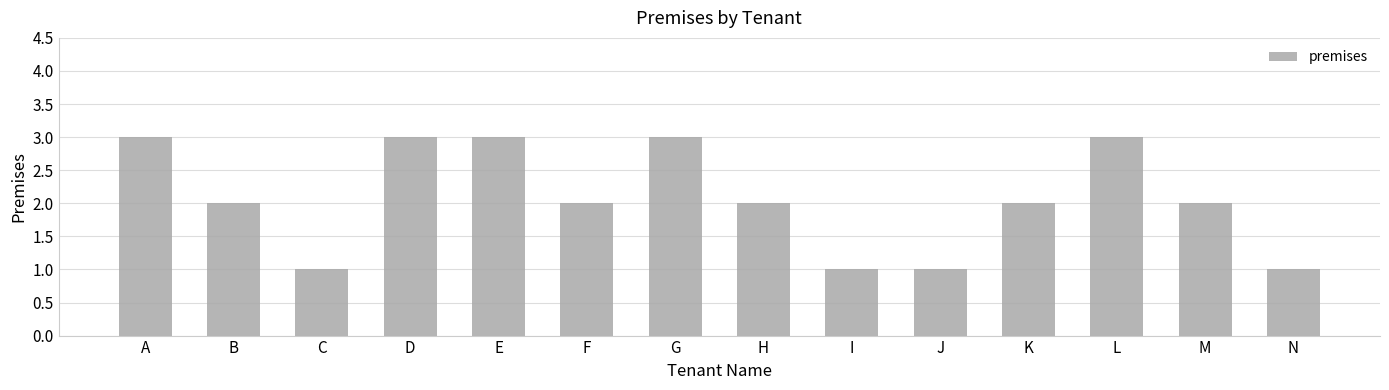

What is the greatest value displayed?

3